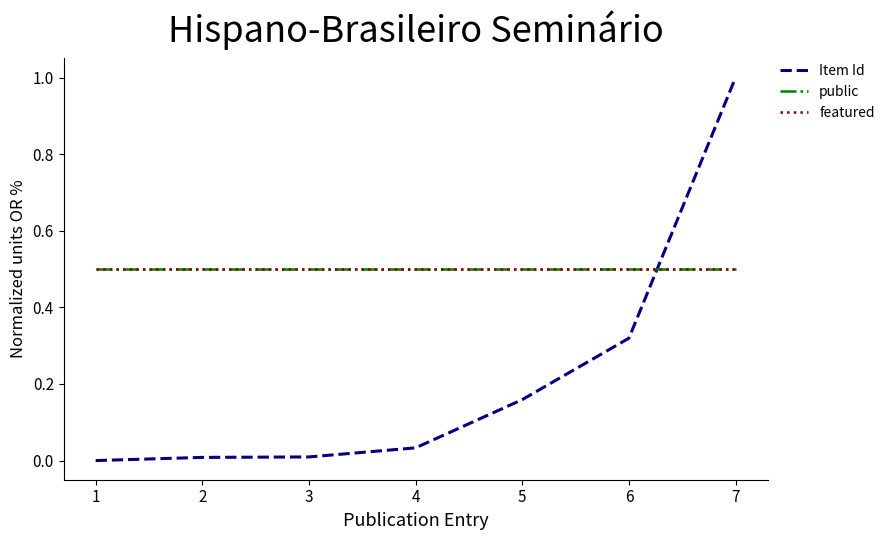

The value of featured at 5 is 0.5. True or false?

True